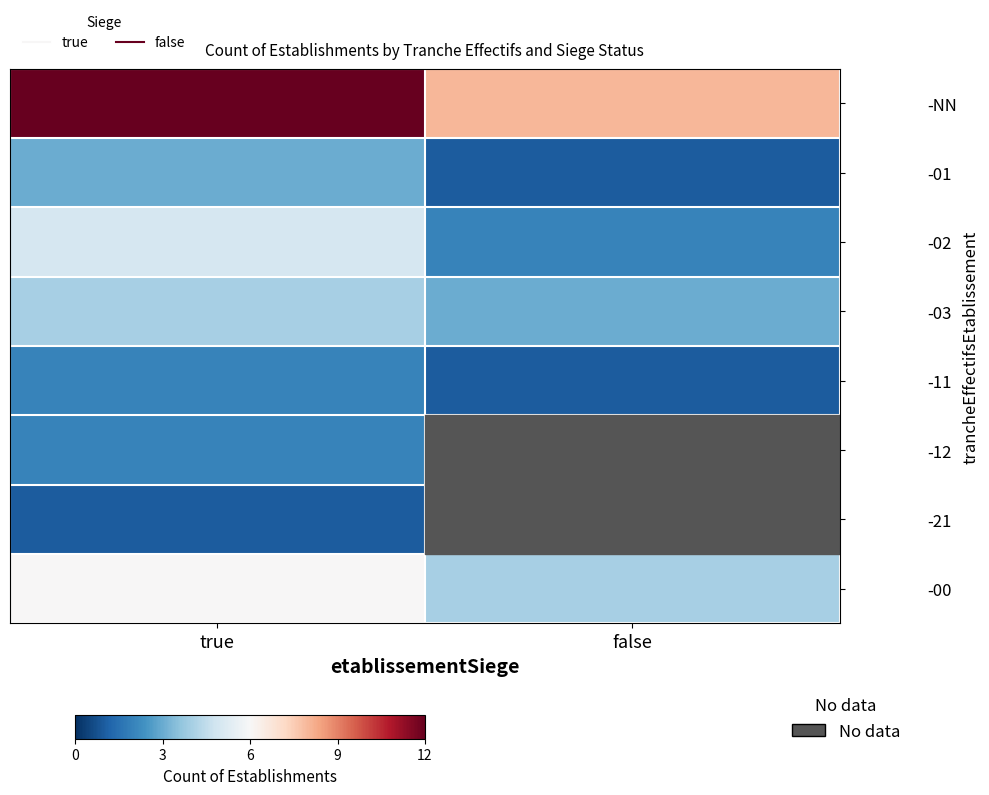

At which category is the sum across all series the highest?

true